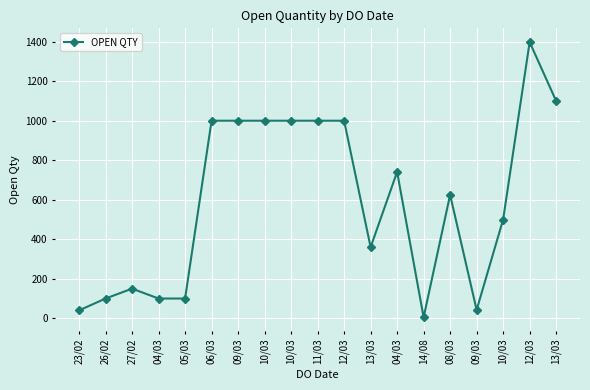

Count the number of categories in the chart.

19